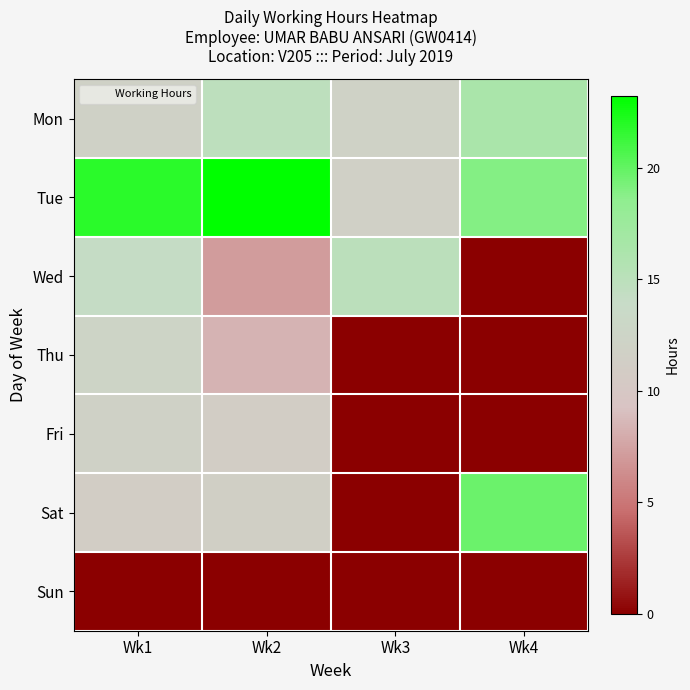

Reading right to left, what are all the values shown in this chart?

Mon: Wk4=16.3	Wk3=12.0	Wk2=14.8	Wk1=11.9
Tue: Wk4=18.9	Wk3=11.8	Wk2=23.2	Wk1=21.8
Wed: Wk4=0.0	Wk3=14.9	Wk2=7.1	Wk1=14.1
Thu: Wk4=0.0	Wk3=0.0	Wk2=8.4	Wk1=12.4
Fri: Wk4=0.0	Wk3=0.0	Wk2=11.2	Wk1=11.9
Sat: Wk4=19.7	Wk3=0.0	Wk2=11.6	Wk1=11.2
Sun: Wk4=0.0	Wk3=0.0	Wk2=0.0	Wk1=0.0